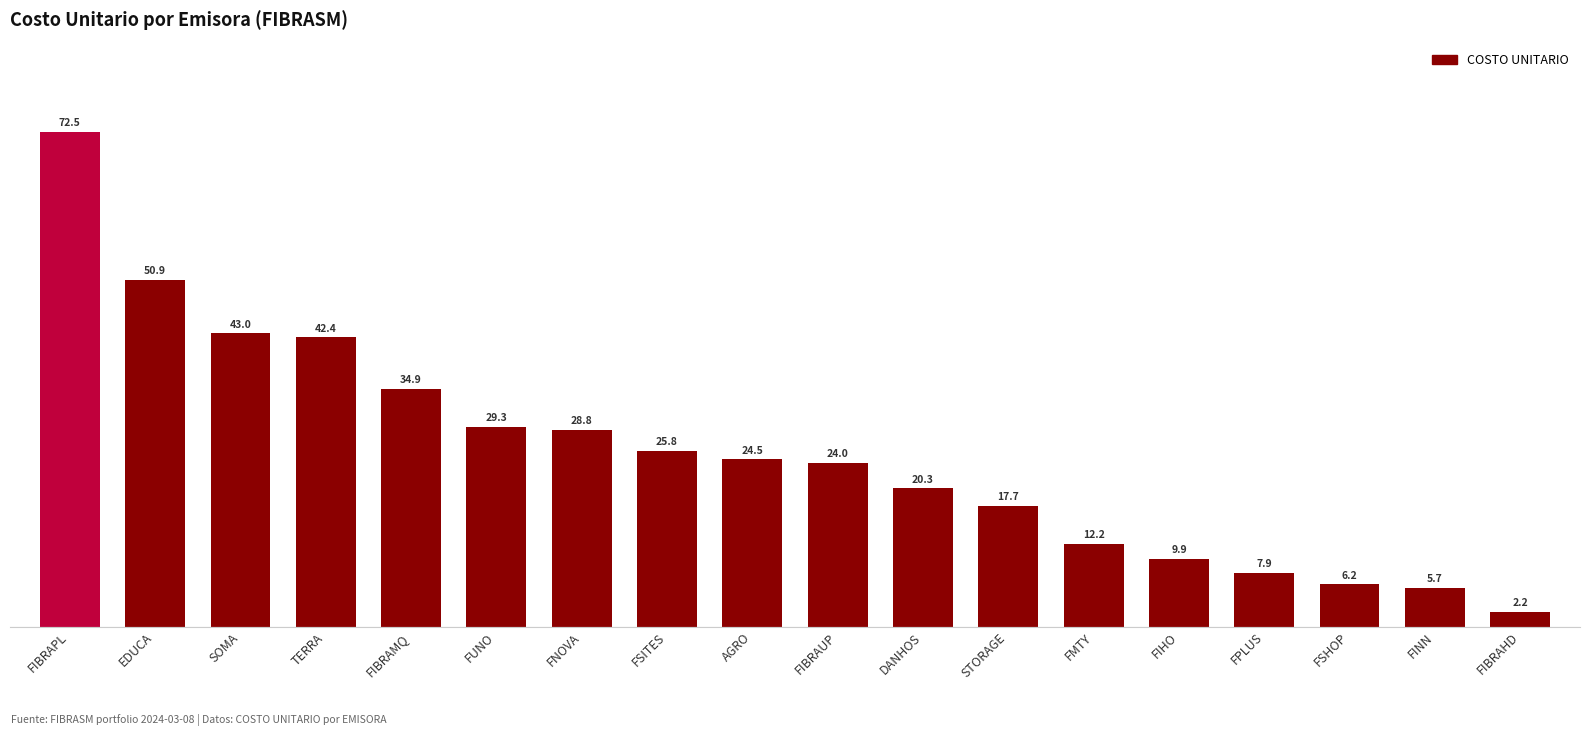

What is the difference between the second highest and minimum values?

48.7